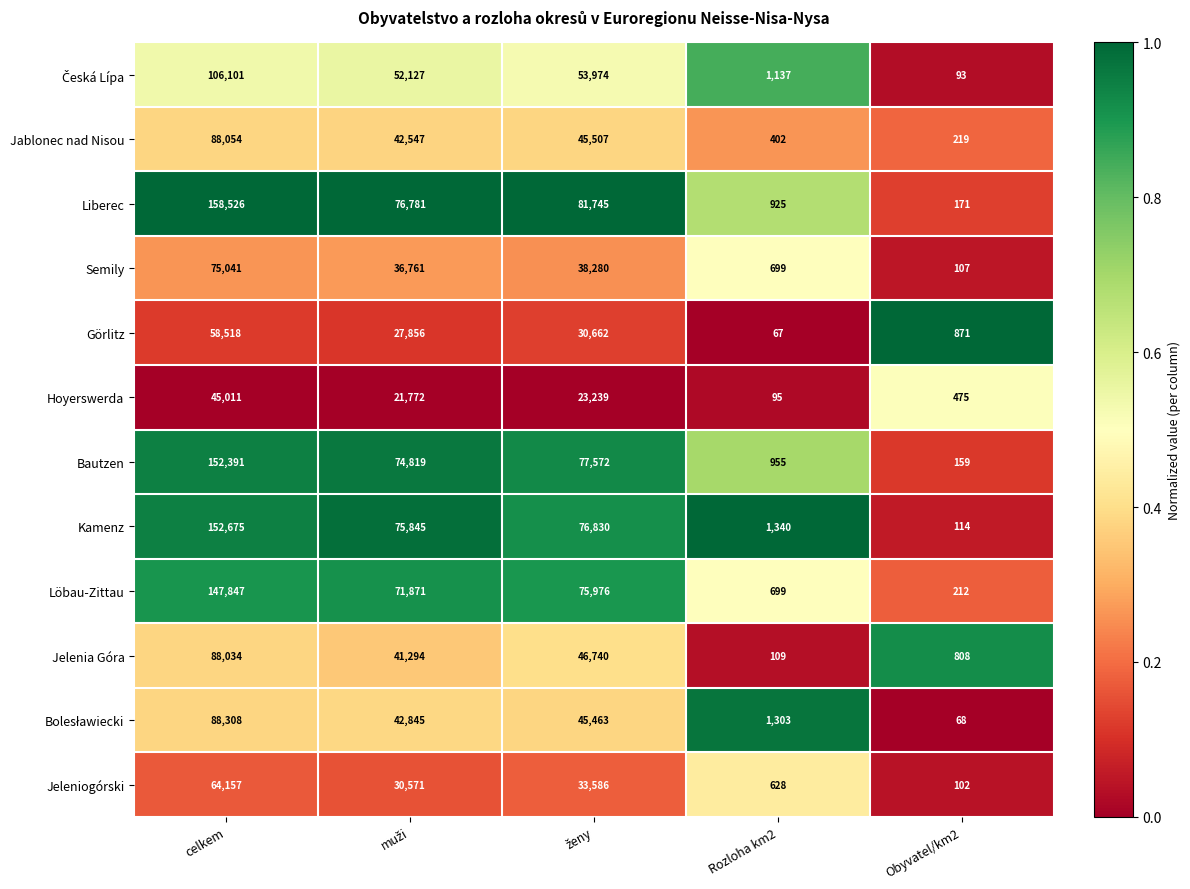

What is the greatest value displayed?

158526